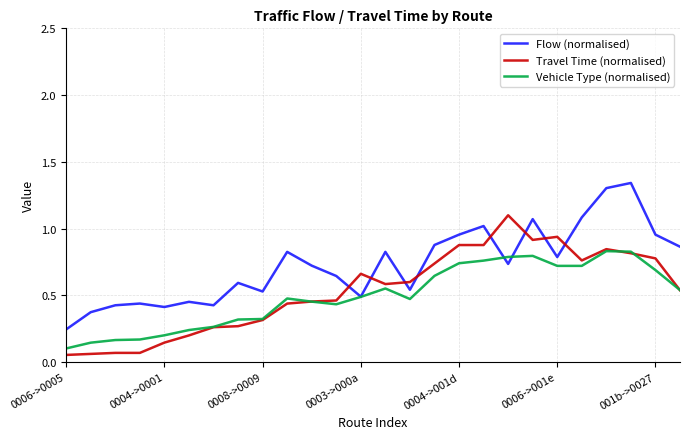

True or false: Flow (normalised) and Travel Time (normalised) cross at least once.

True